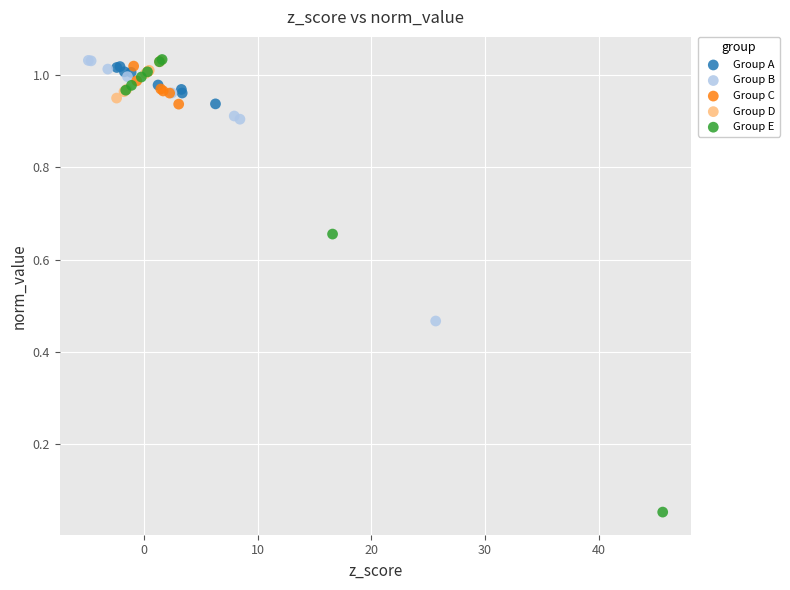

Which series contains the lowest Y value?

Group E